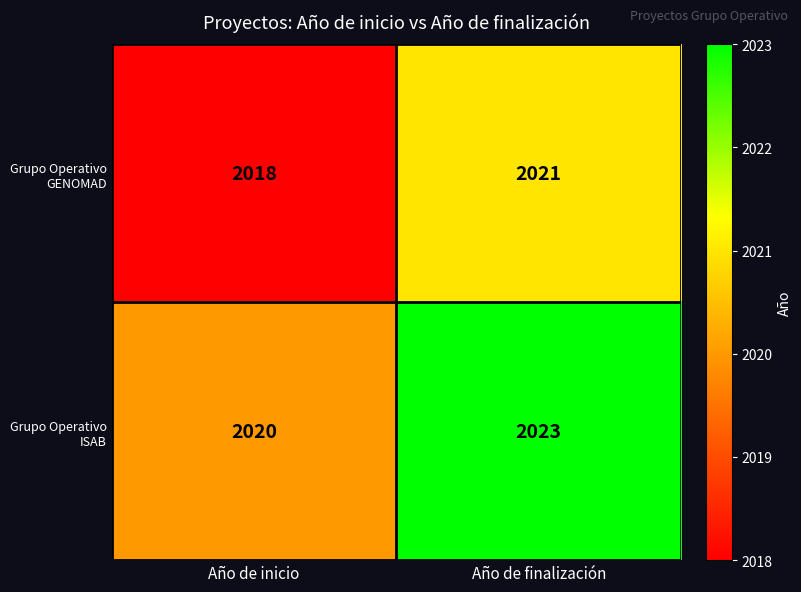

True or false: Grupo Operativo GENOMAD has a value of 3573 at Año de finalización.

False